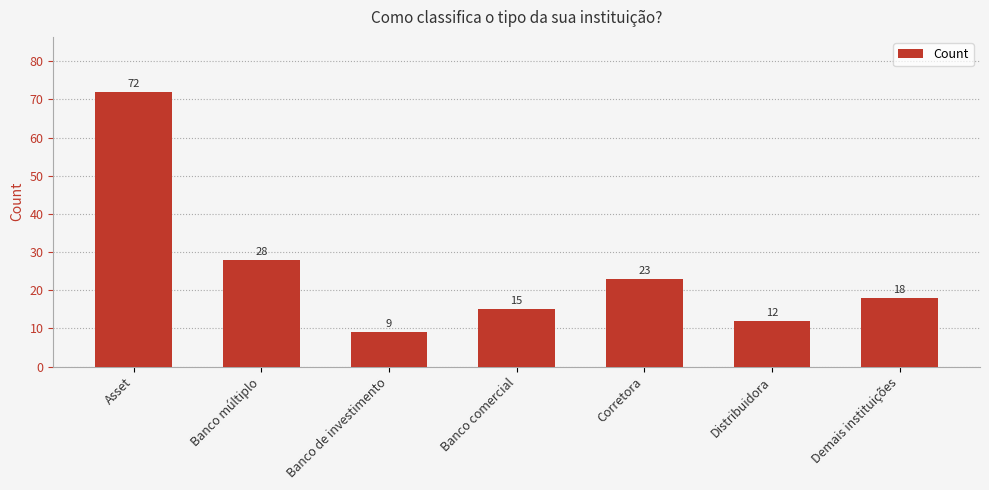

What is the label of the 4th bar from the right?

Banco comercial